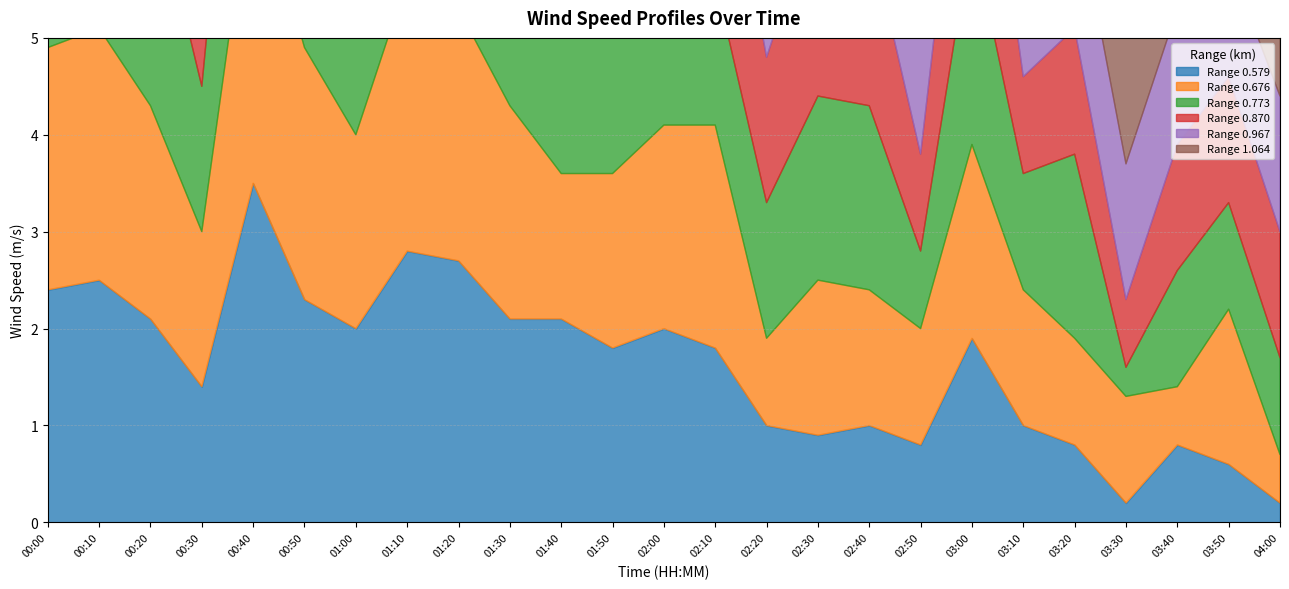

List the series in order of their peak value, lowest first.

0.773, 0.967, 0.676, 0.870, 0.579, 1.064